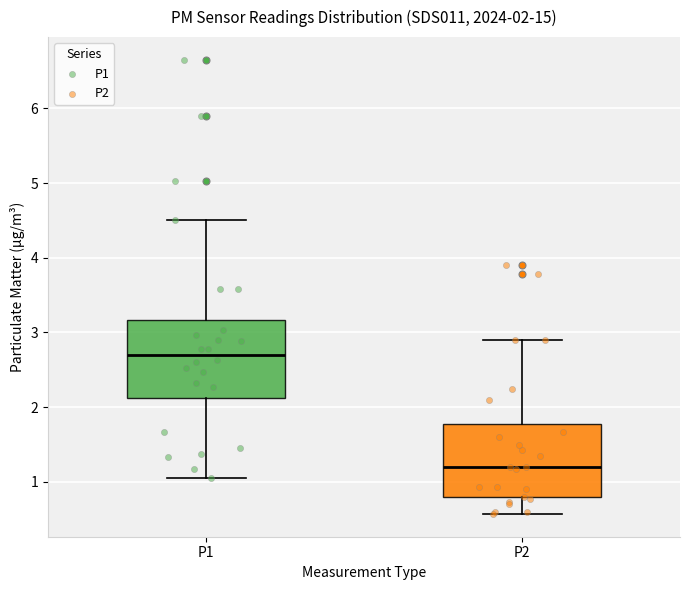

Which box has the highest median line?

P1